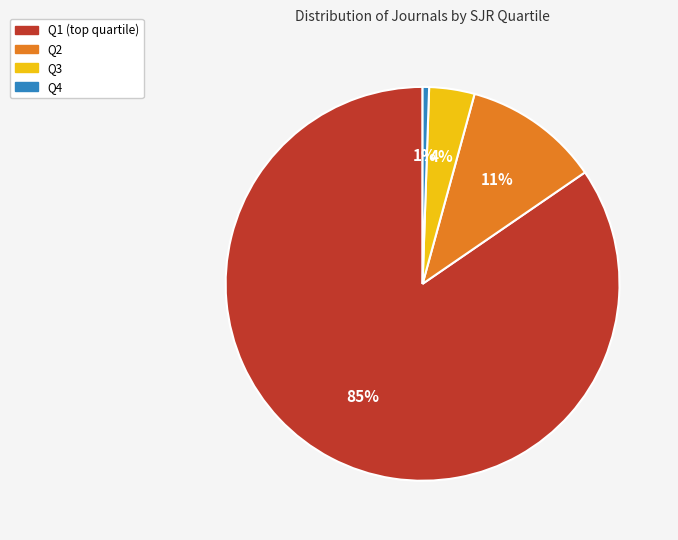

Is the sum of Q1 and Q4 greater than half?

Yes